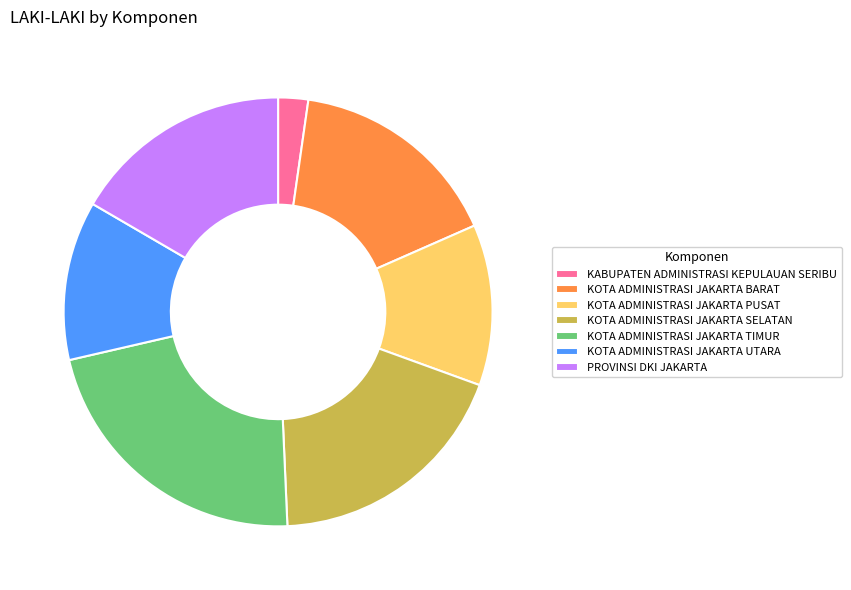

Is PROVINSI DKI JAKARTA the majority of the pie?

No